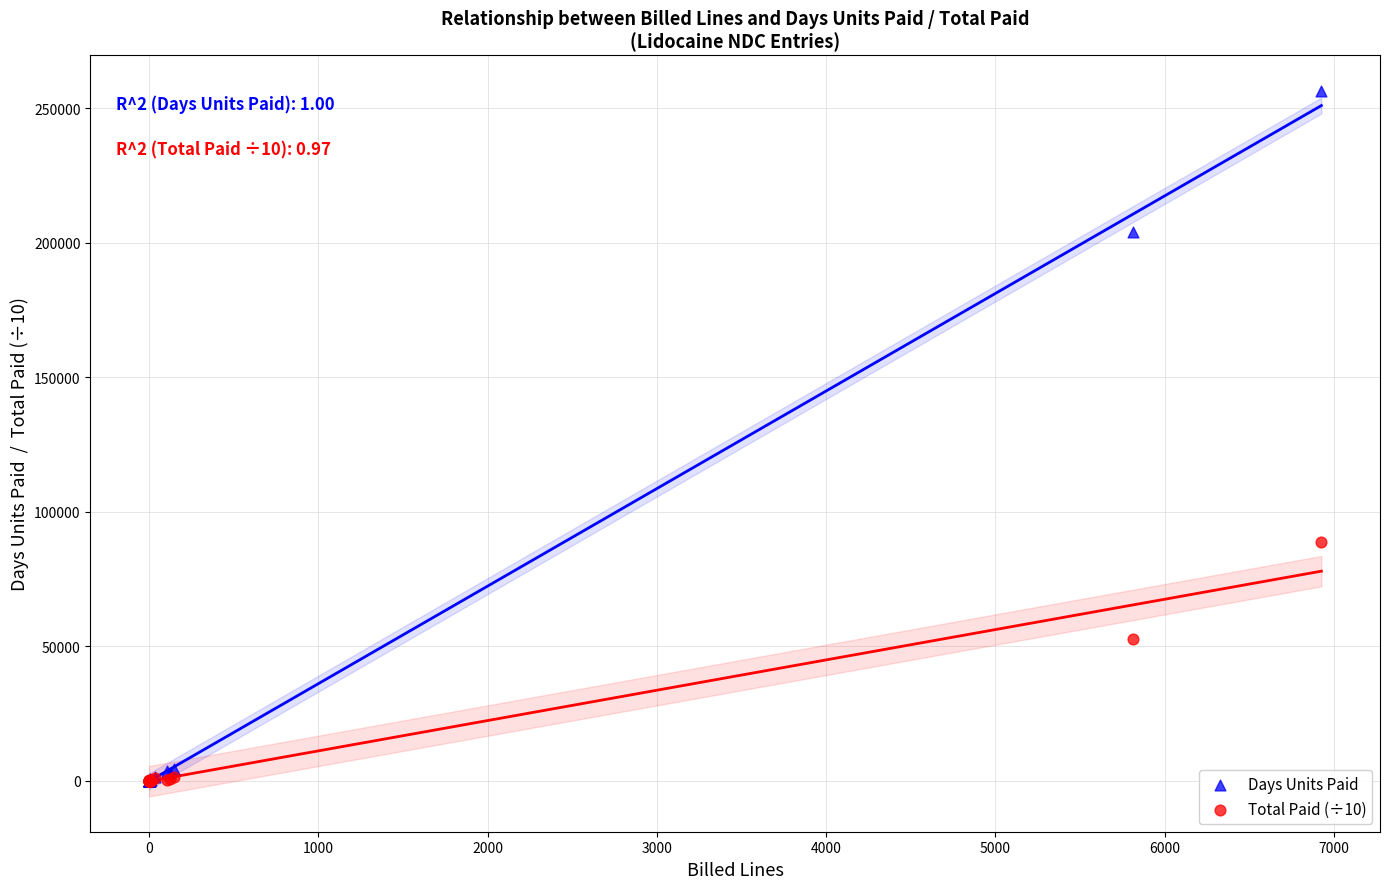

In the Days Units Paid series, what Y value is closest to 128254?

204049.0